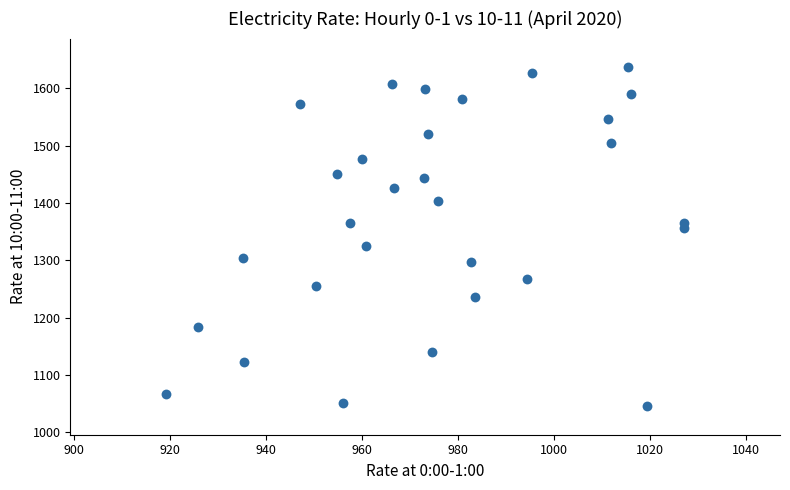

What is the range of X values (max minus min)?

108.0